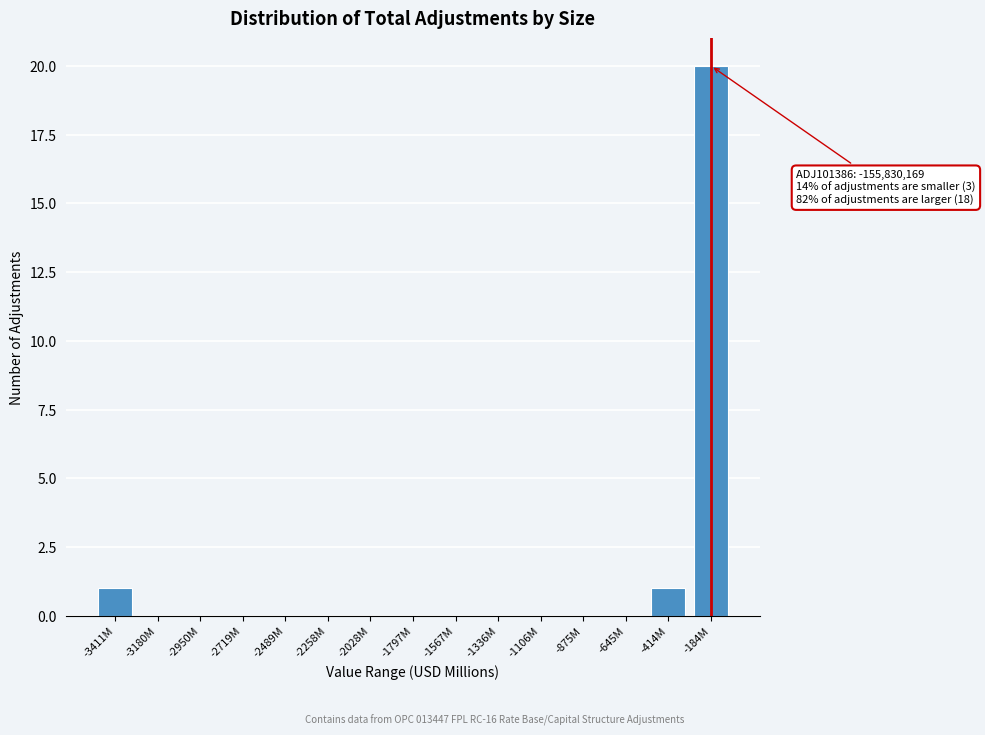

Reading left to right, what are all the values shown in this chart?

-3411M=1	-3180M=0	-2950M=0	-2719M=0	-2489M=0	-2258M=0	-2028M=0	-1797M=0	-1567M=0	-1336M=0	-1106M=0	-875M=0	-645M=0	-414M=1	-184M=20